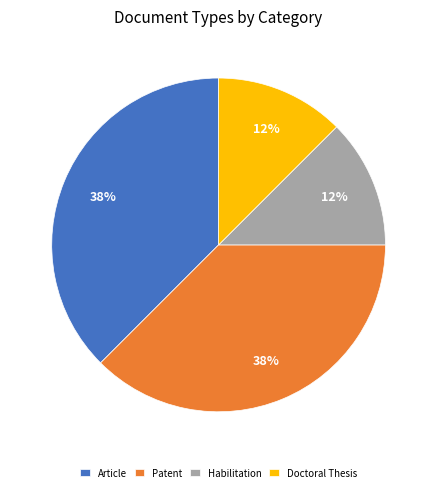

Is there any slice that represents more than half of the pie?

No